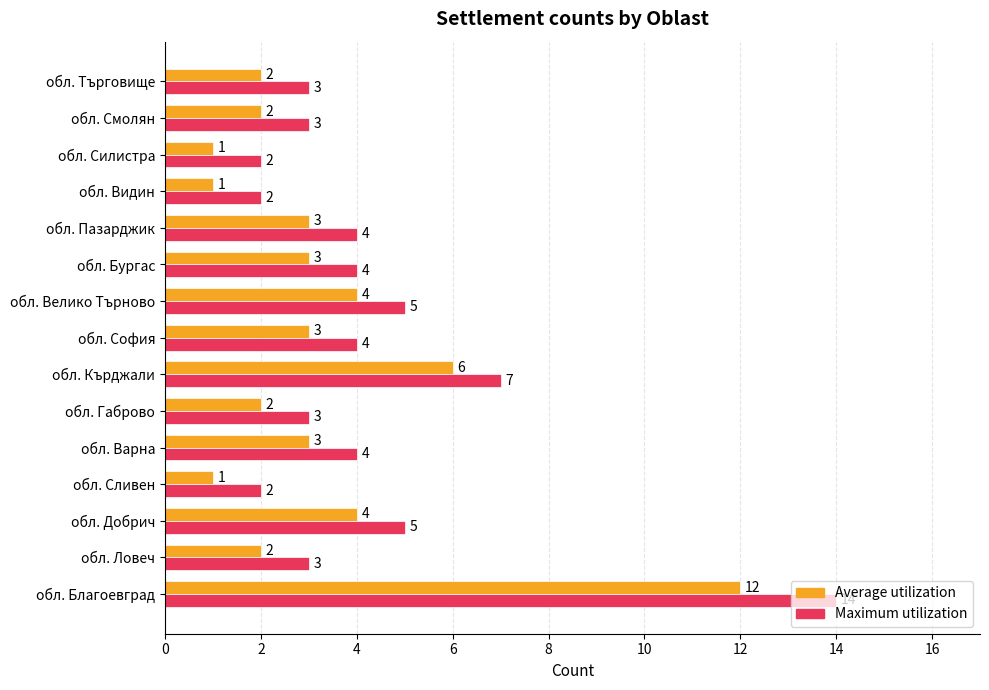

Which series has the widest spread of values?

Maximum utilization